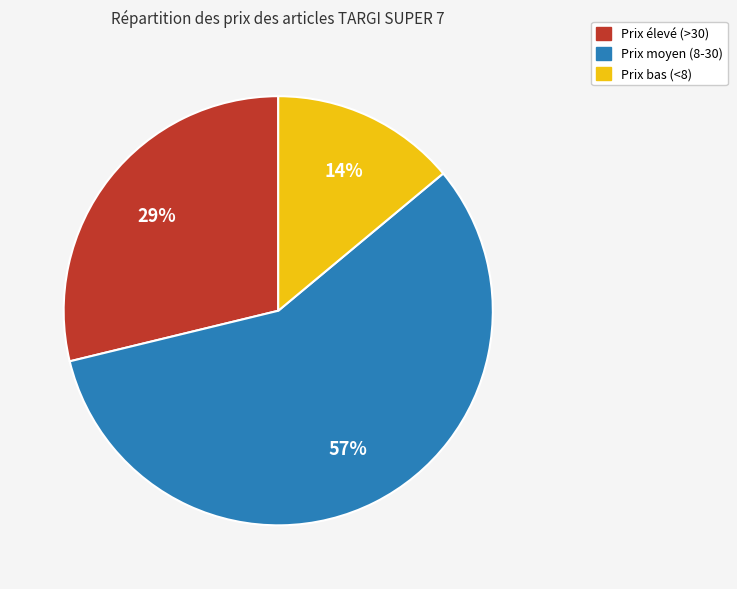

To the nearest percent, what is the difference between the largest and smallest slice percentages?

43%